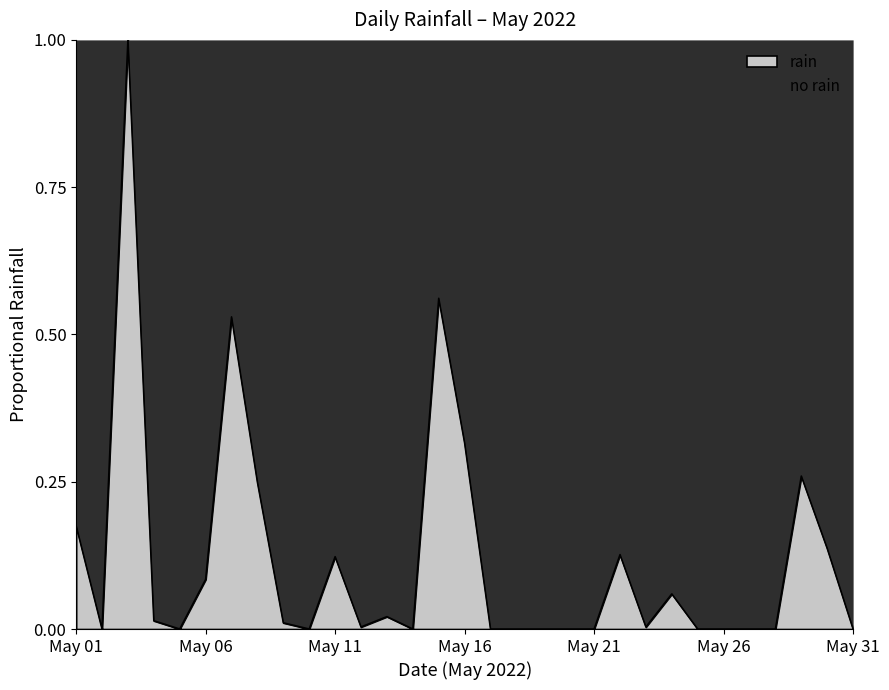

Reading right to left, transcribe all the data shown in this chart.

2022-05-31=0.0	2022-05-30=0.1	2022-05-29=0.3	2022-05-28=0.0	2022-05-27=0.0	2022-05-26=0.0	2022-05-25=0.0	2022-05-24=0.1	2022-05-23=0.0	2022-05-22=0.1	2022-05-21=0.0	2022-05-20=0.0	2022-05-19=0.0	2022-05-18=0.0	2022-05-17=0.0	2022-05-16=0.3	2022-05-15=0.6	2022-05-14=0.0	2022-05-13=0.0	2022-05-12=0.0	2022-05-11=0.1	2022-05-10=0.0	2022-05-09=0.0	2022-05-08=0.2	2022-05-07=0.5	2022-05-06=0.1	2022-05-05=0.0	2022-05-04=0.0	2022-05-03=1.0	2022-05-02=0.0	2022-05-01=0.2